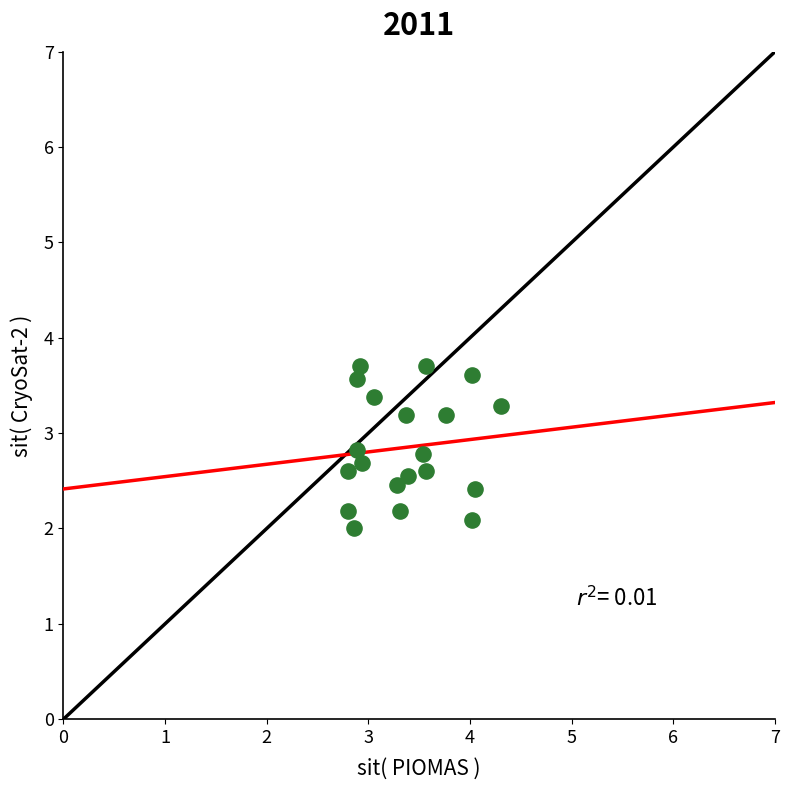

What is the range of Y values (max minus min)?

1.7